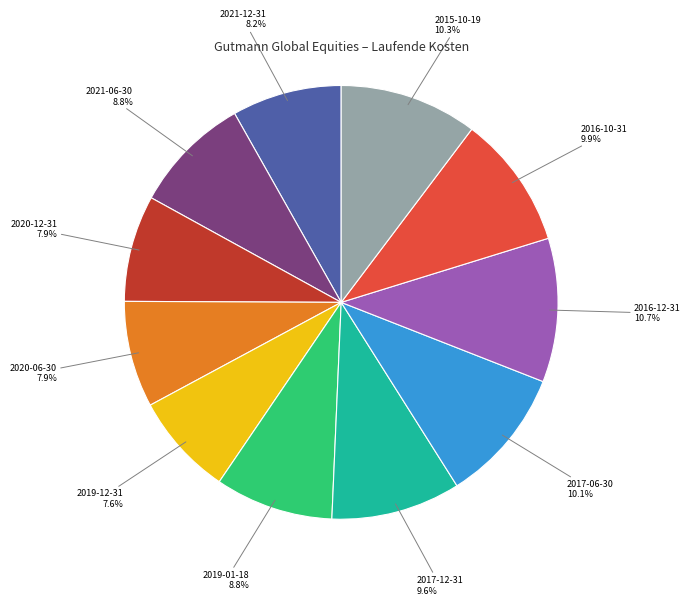

Does 2021-12-31 represent more than half of the total?

No